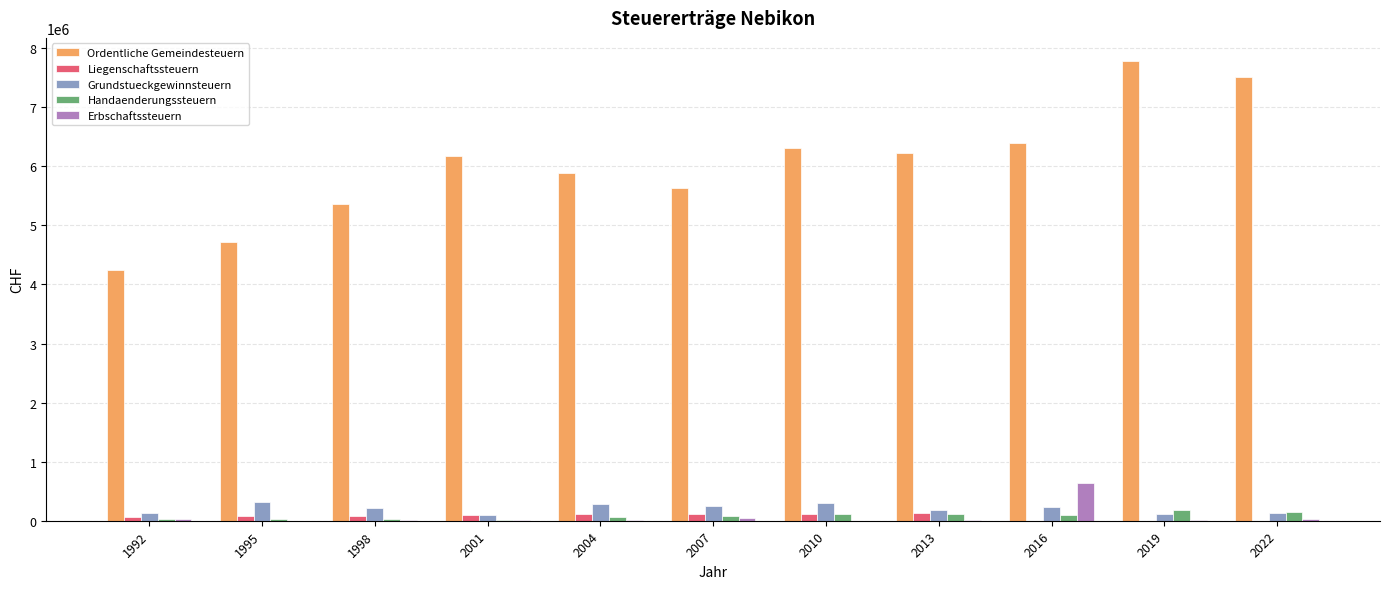

Which series changed the most between 1995 and 2016?

Ordentliche Gemeindesteuern